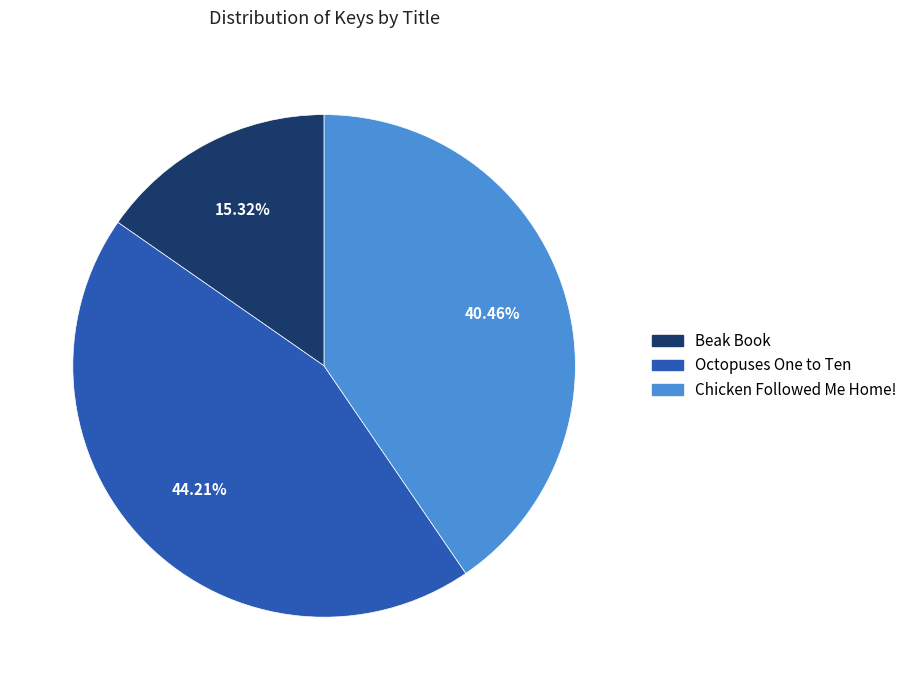

Which has a higher value, Octopuses One to Ten or Beak Book?

Octopuses One to Ten